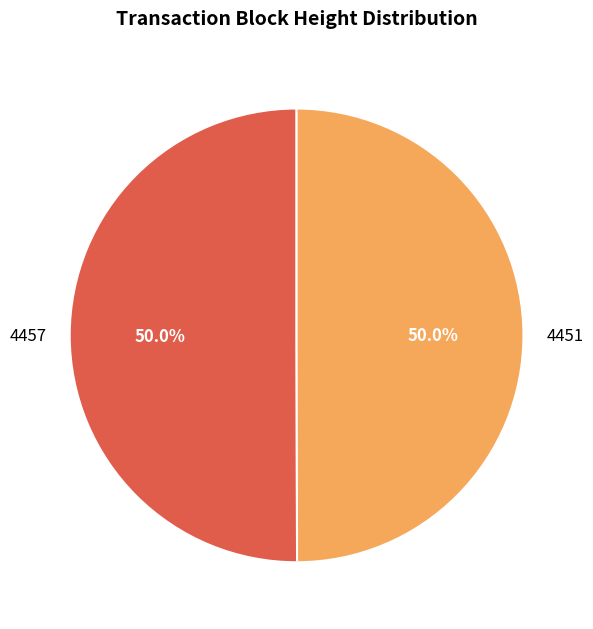

What is the ratio of the value at 4457 to the value at 4451?

1.0